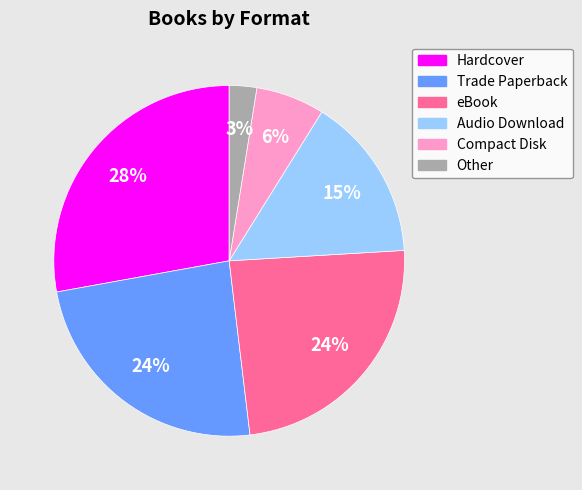

The Compact Disk slice represents 20% of the pie. True or false?

False